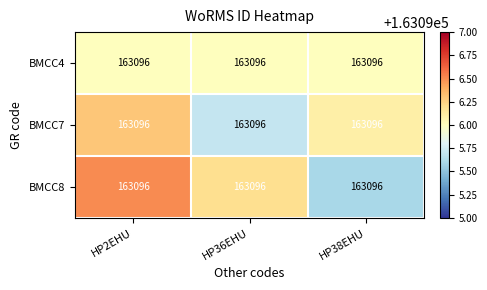

At how many categories does at least one series exceed 163096?

3